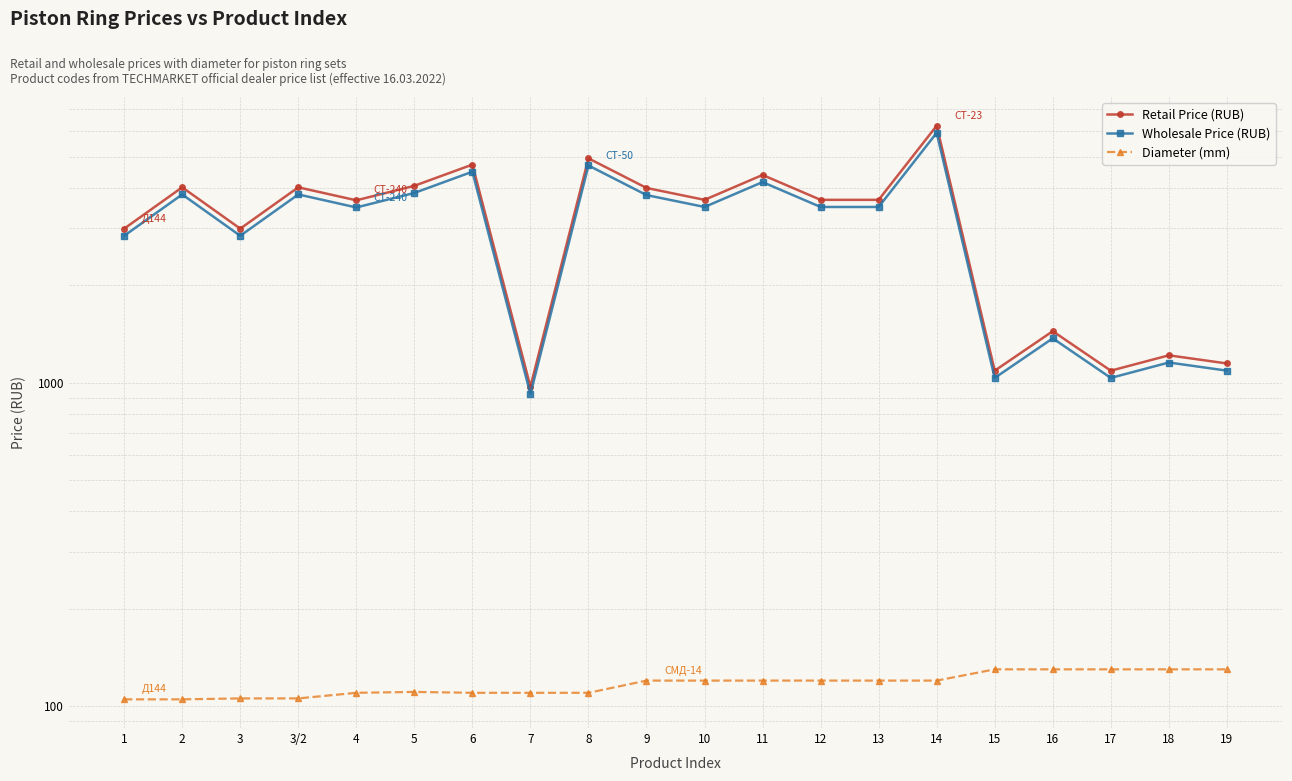

Is the value of Retail Price (RUB) at 4 greater than the value of Wholesale Price (RUB) at 12?

Yes